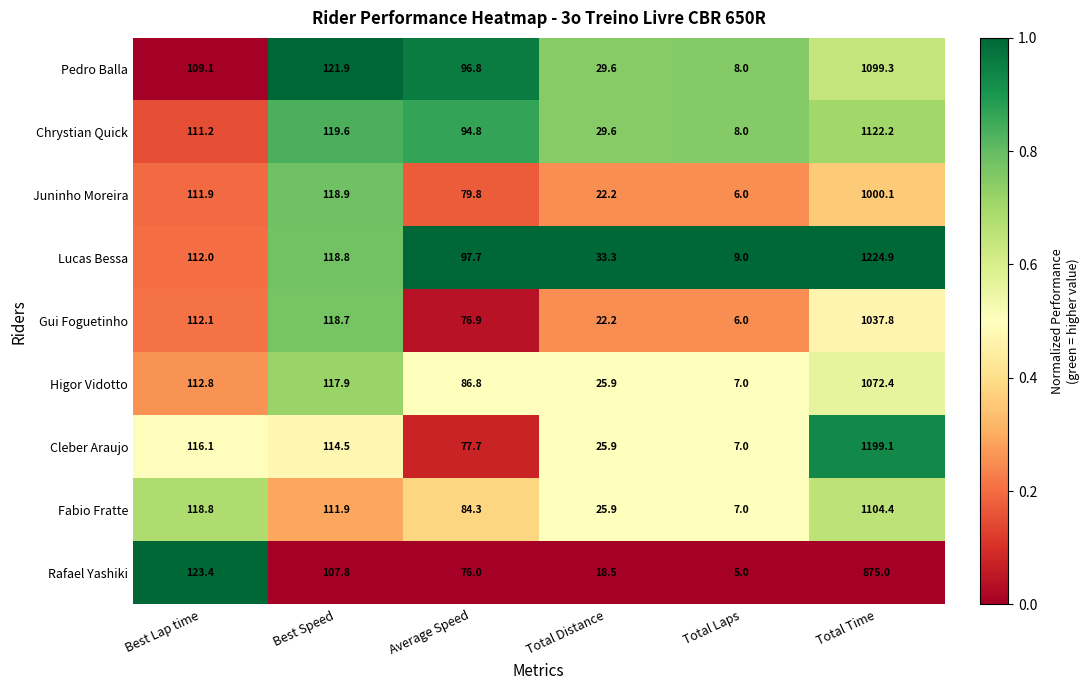

What is the spread (max minus min) of values at Total Laps?

4.0